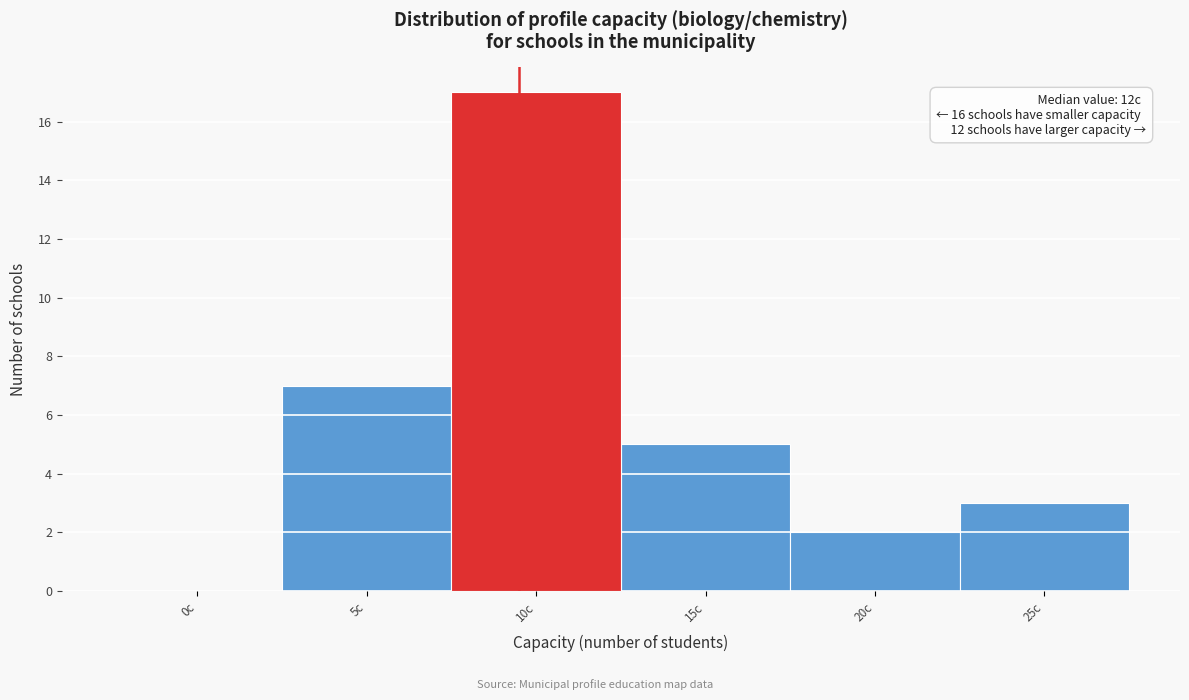

Reading left to right, list all the values displayed in this chart.

0c=0	5c=7	10c=17	15c=5	20c=2	25c=3